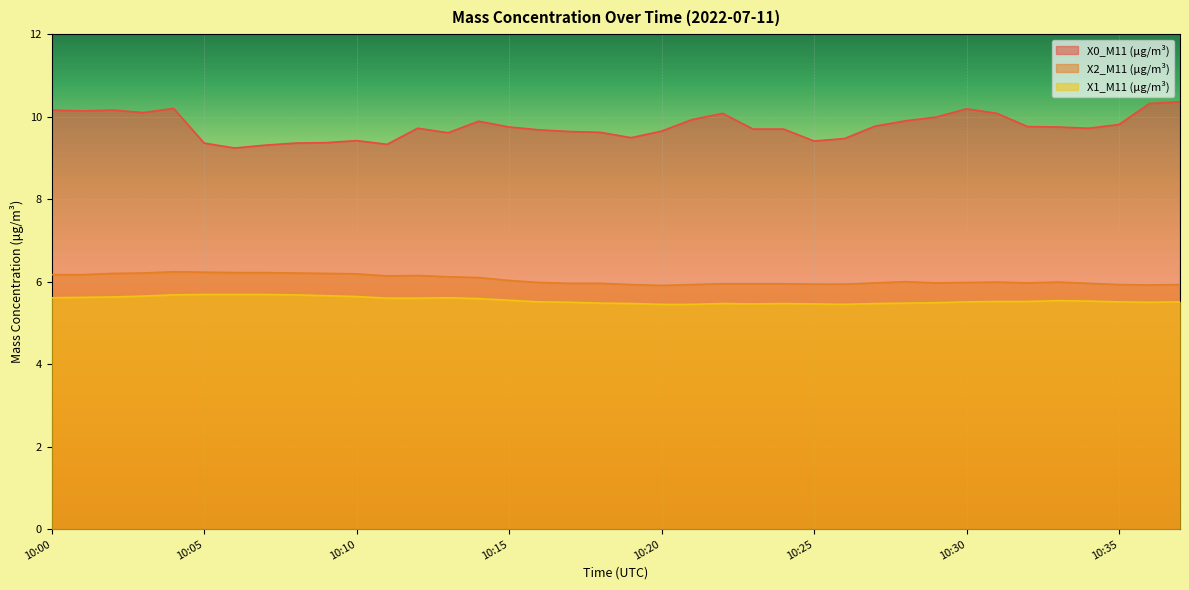

True or false: X0_M11 (μg/m³) and X2_M11 (μg/m³) intersect in this chart.

False